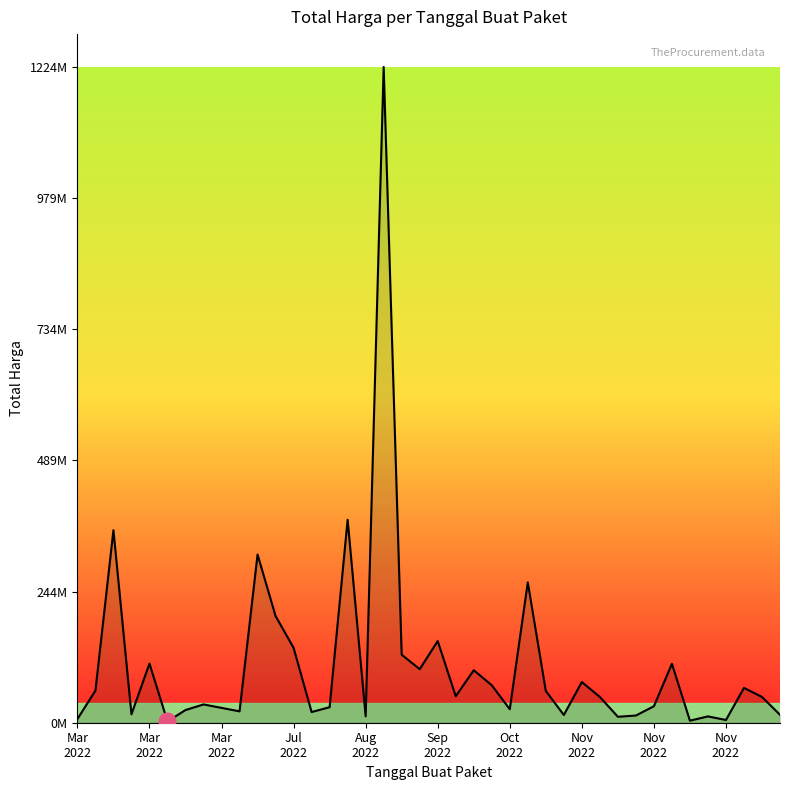

At which label does the data first exceed 48140000?

Mar
2022